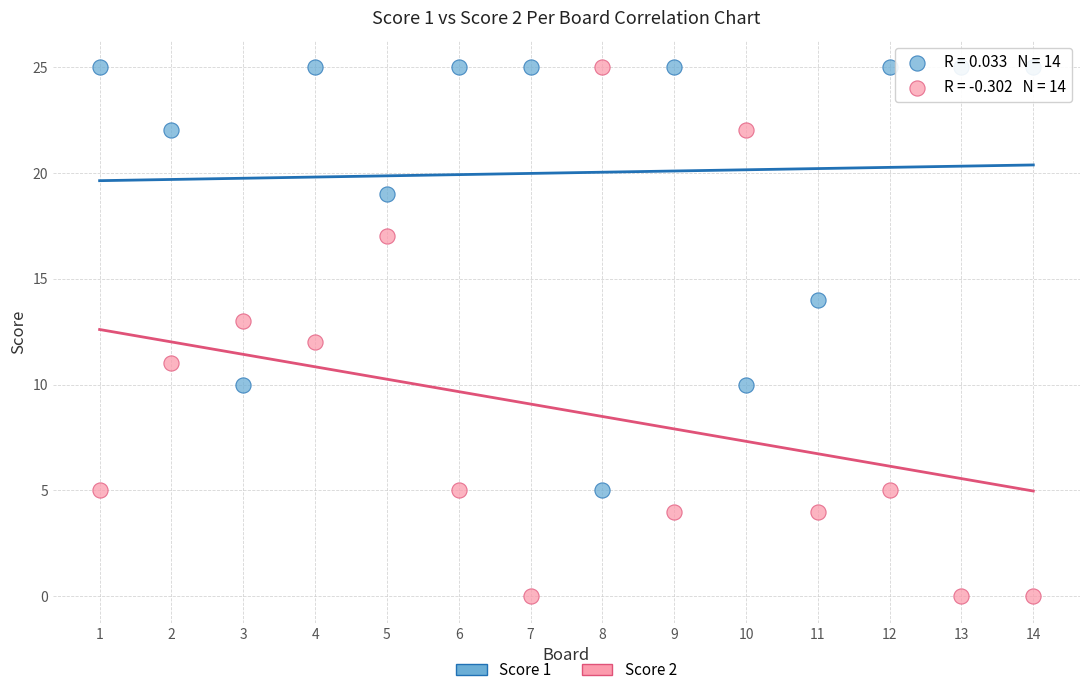

What are all the series names shown in the legend?

Score 1, Score 2